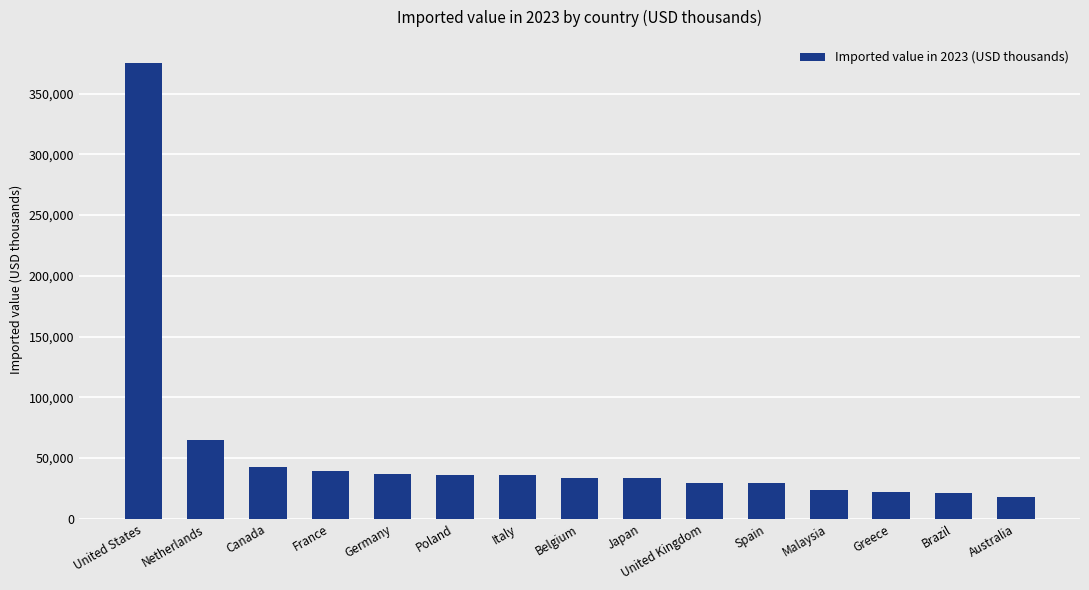

What position from the right is Malaysia?

4